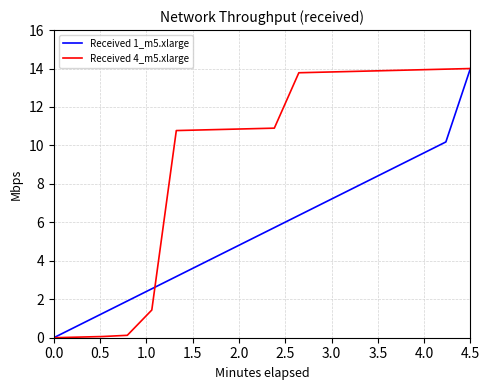

Which series has the largest total across all categories?

Received 4_m5.xlarge